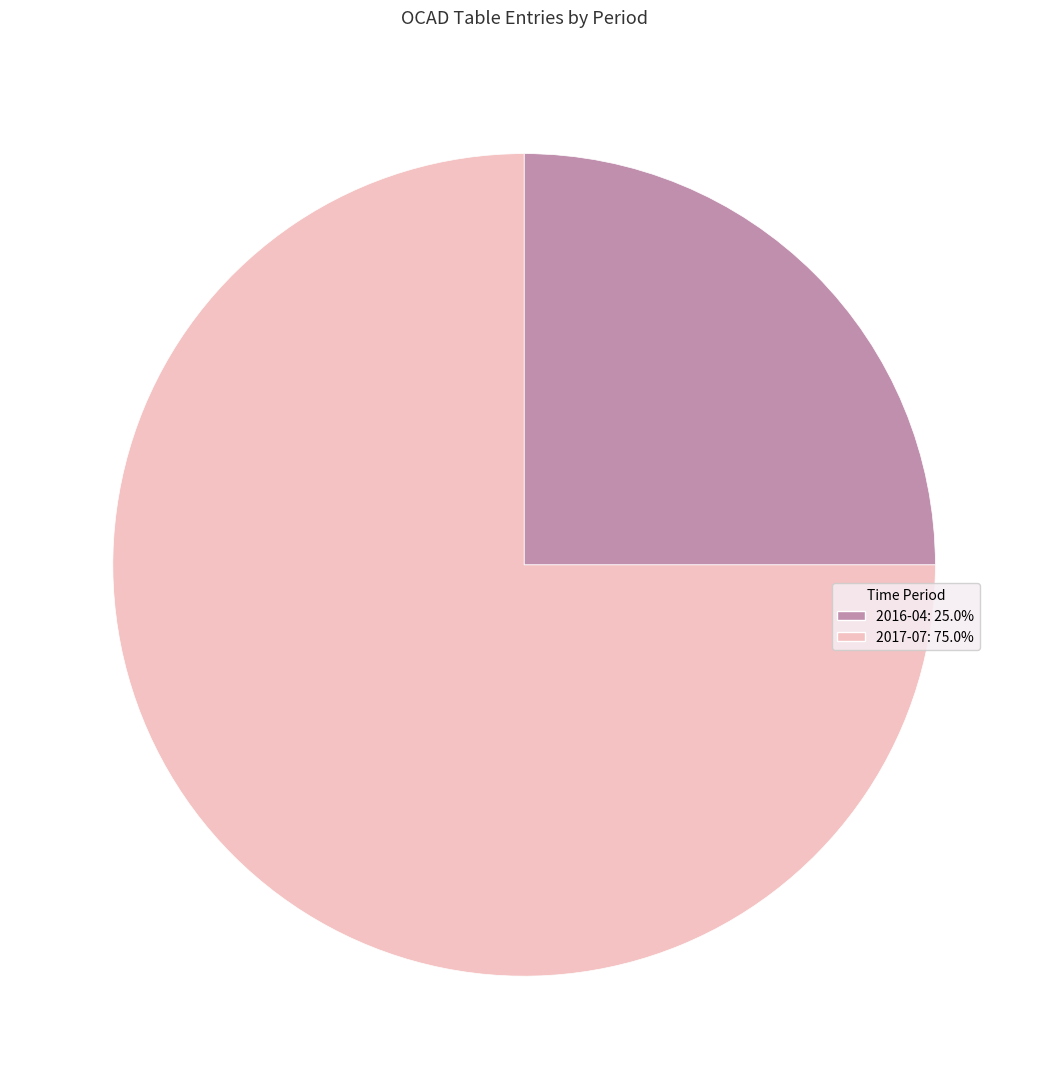

Approximately how many times larger is the value at 2017-07 compared to 2016-04?

3.0